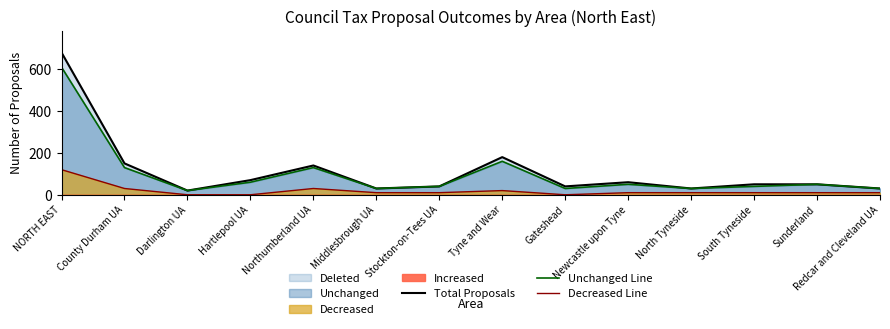

Read the Decreased Line value at Sunderland.

10